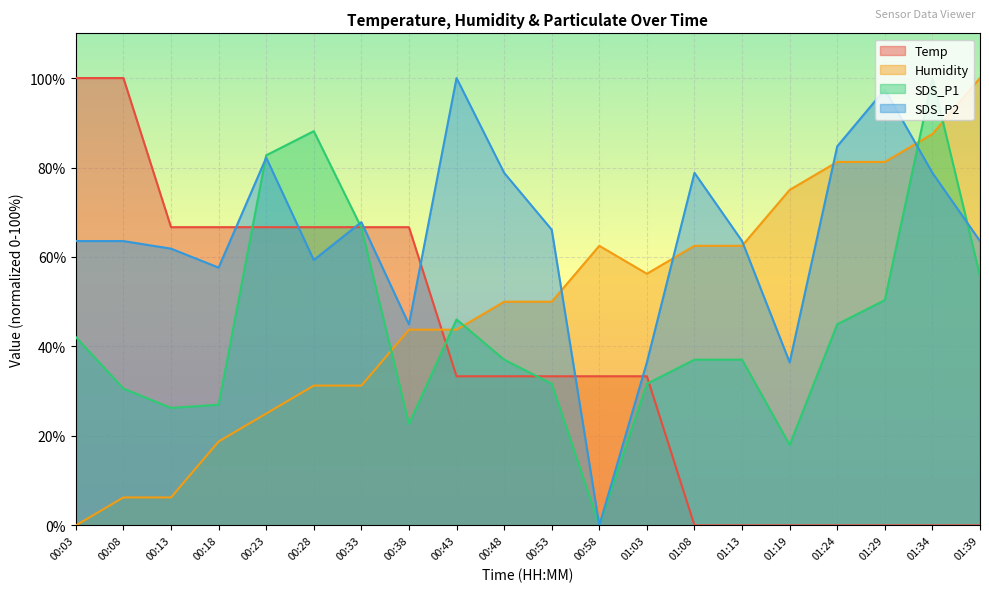

Which series has the largest total across all categories?

SDS_P2